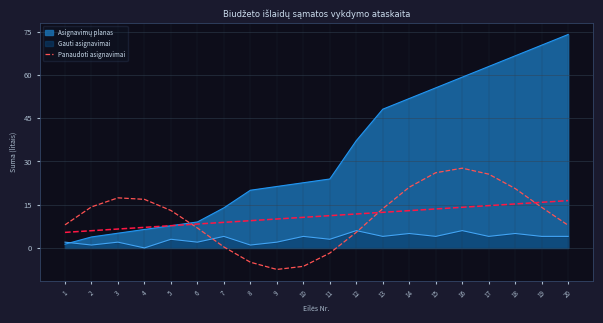

How many values exceed 13?

10